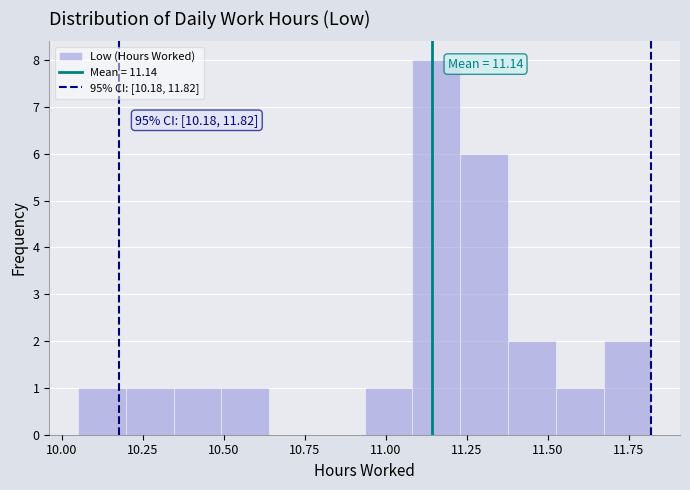

Read against the x-axis, roughly where is the centre of the tallest bar?

11.15